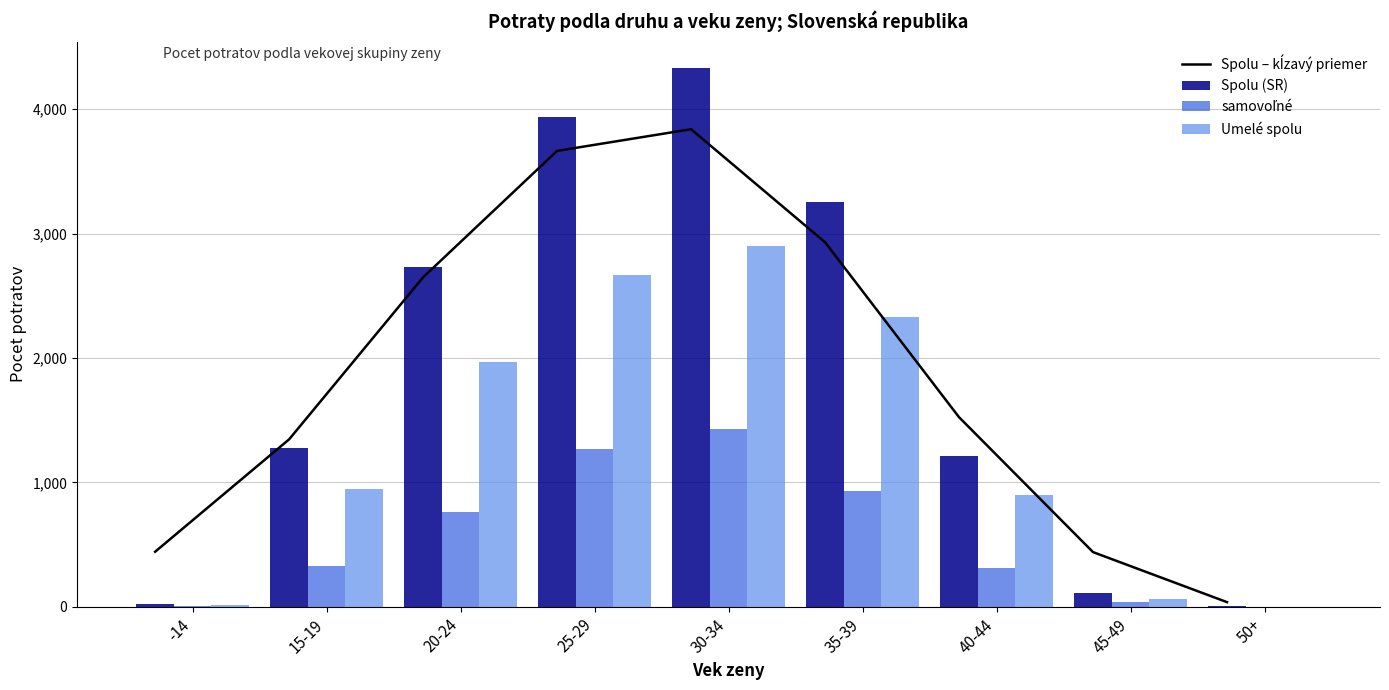

What are all the series names shown in the legend?

Spolu – kĺzavý priemer, Spolu (SR), samovoľné, Umelé spolu